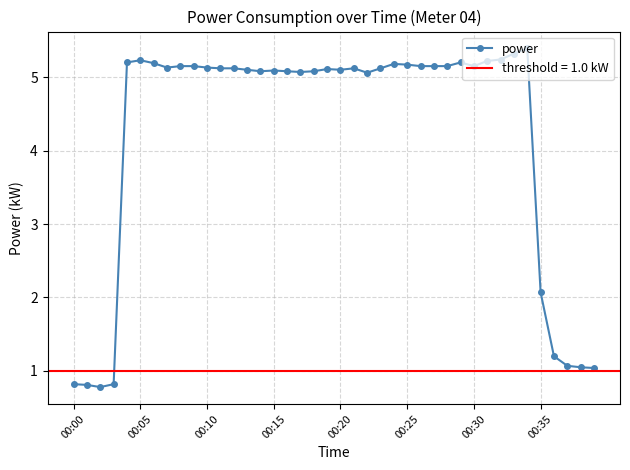

What is the approximate value at 38?

1.1